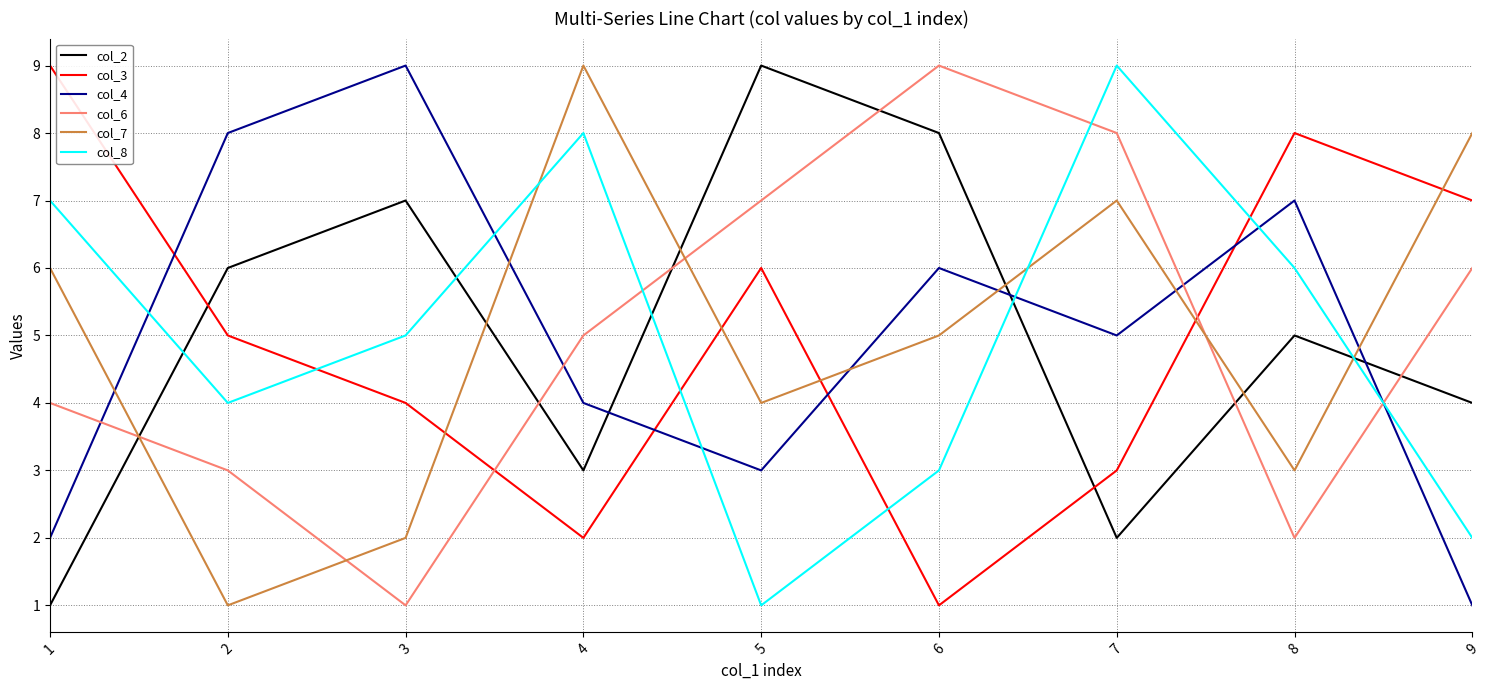

List the labels in order of col_6 value, largest first.

6, 7, 5, 9, 4, 1, 2, 8, 3